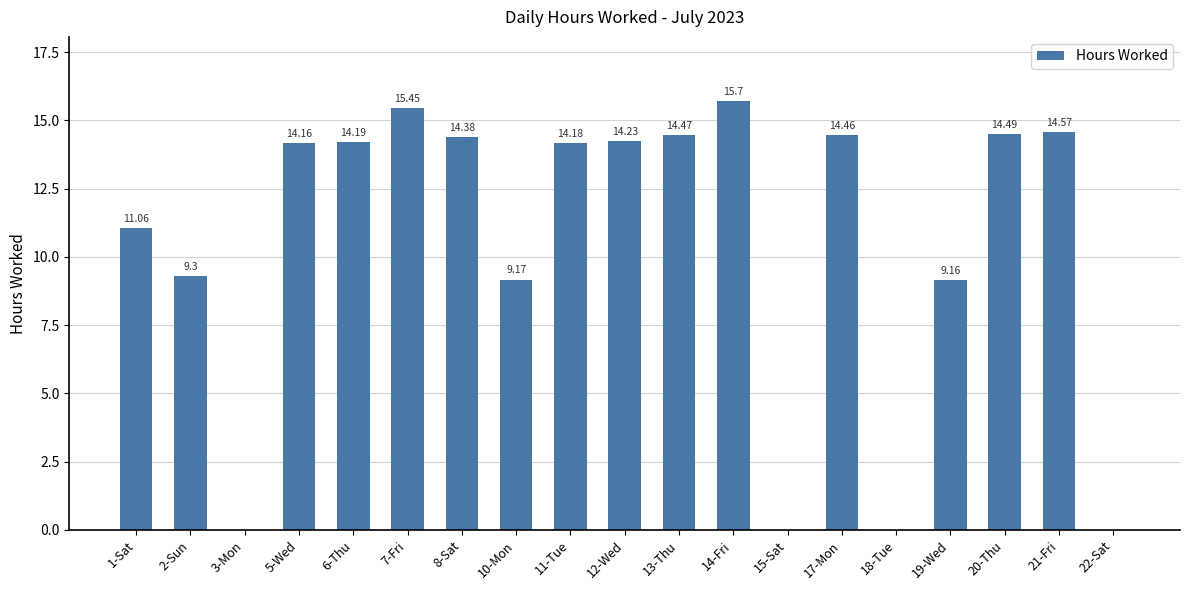

Between 22-Sat and 19-Wed, which is larger?

19-Wed